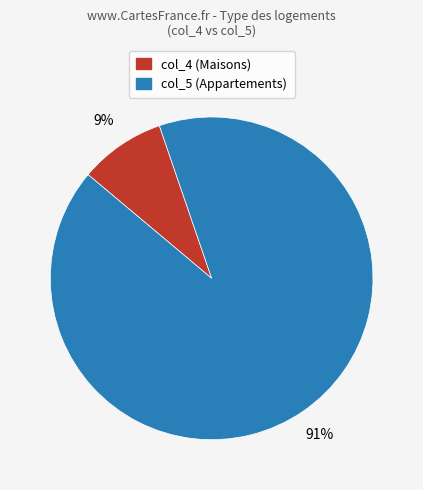

Rank the categories by value from highest to lowest.

col_5, col_4